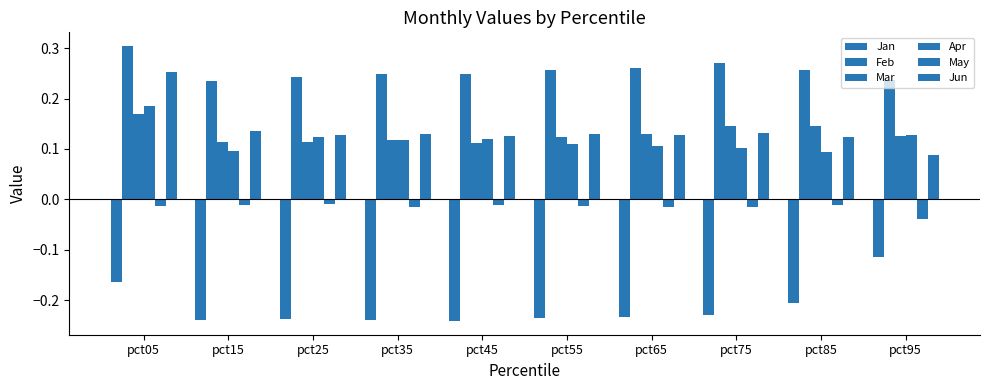

Which series changed the most between pct55 and pct65?

Mar